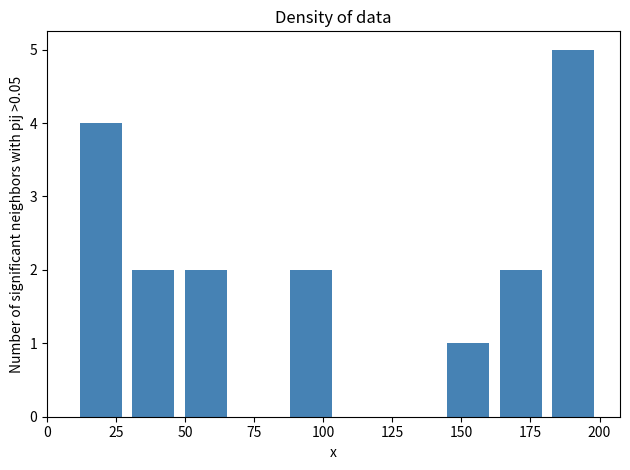

Around what value on the x-axis is the tallest bar? Give the approximate position of its centre, as read against the axis.

190